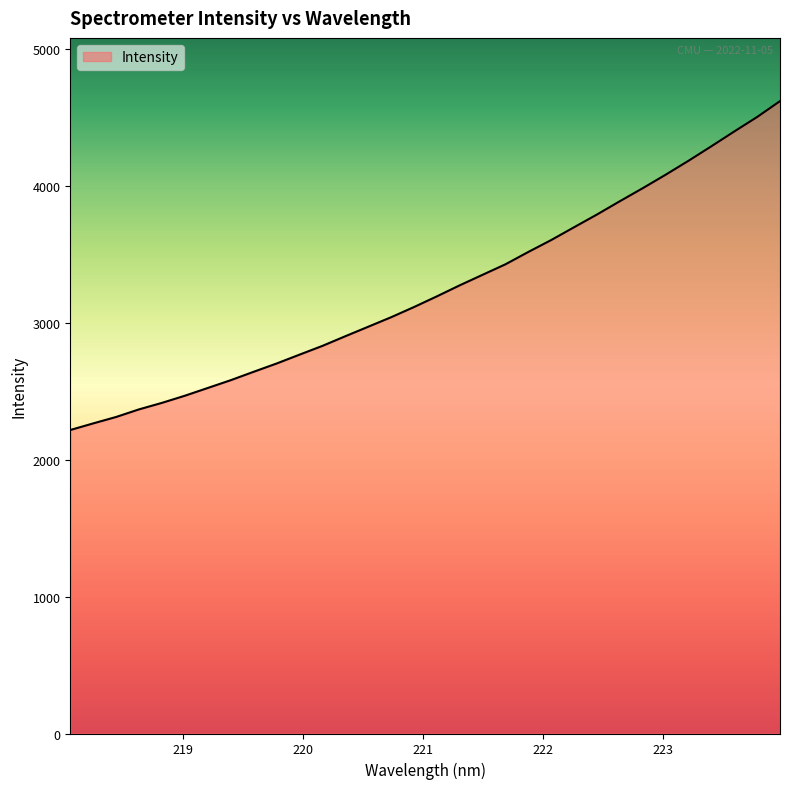

What is the greatest value displayed?

4617.0